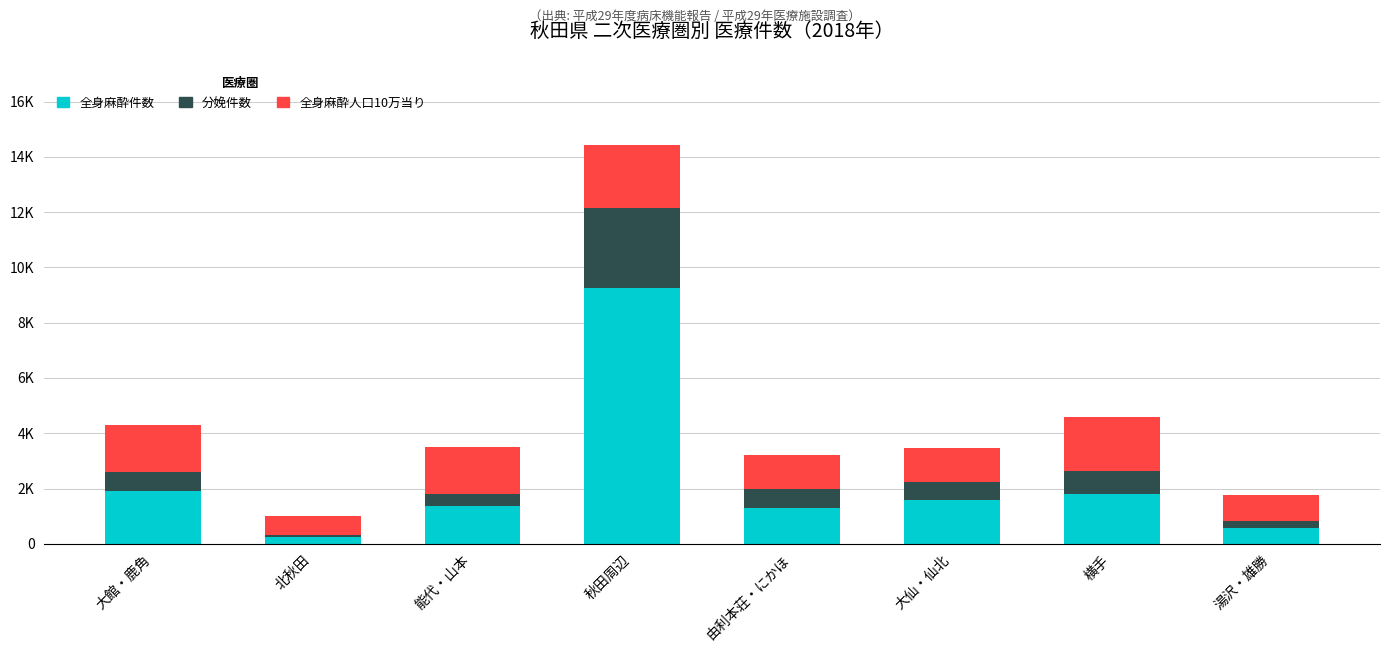

Which series changed the most between 大館・鹿角 and 由利本荘・にかほ?

全身麻酔件数